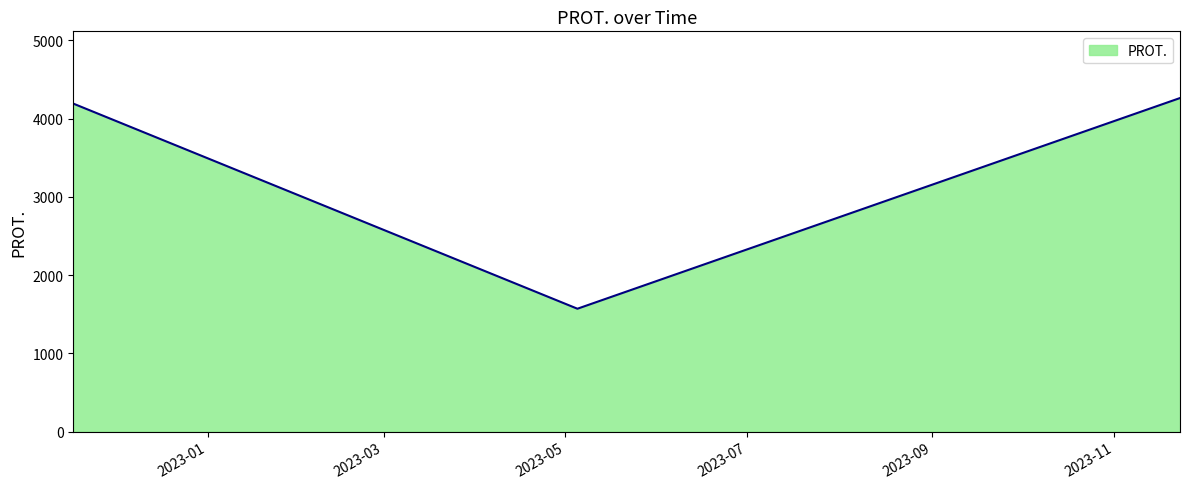

What is the maximum value shown in the chart?

4262